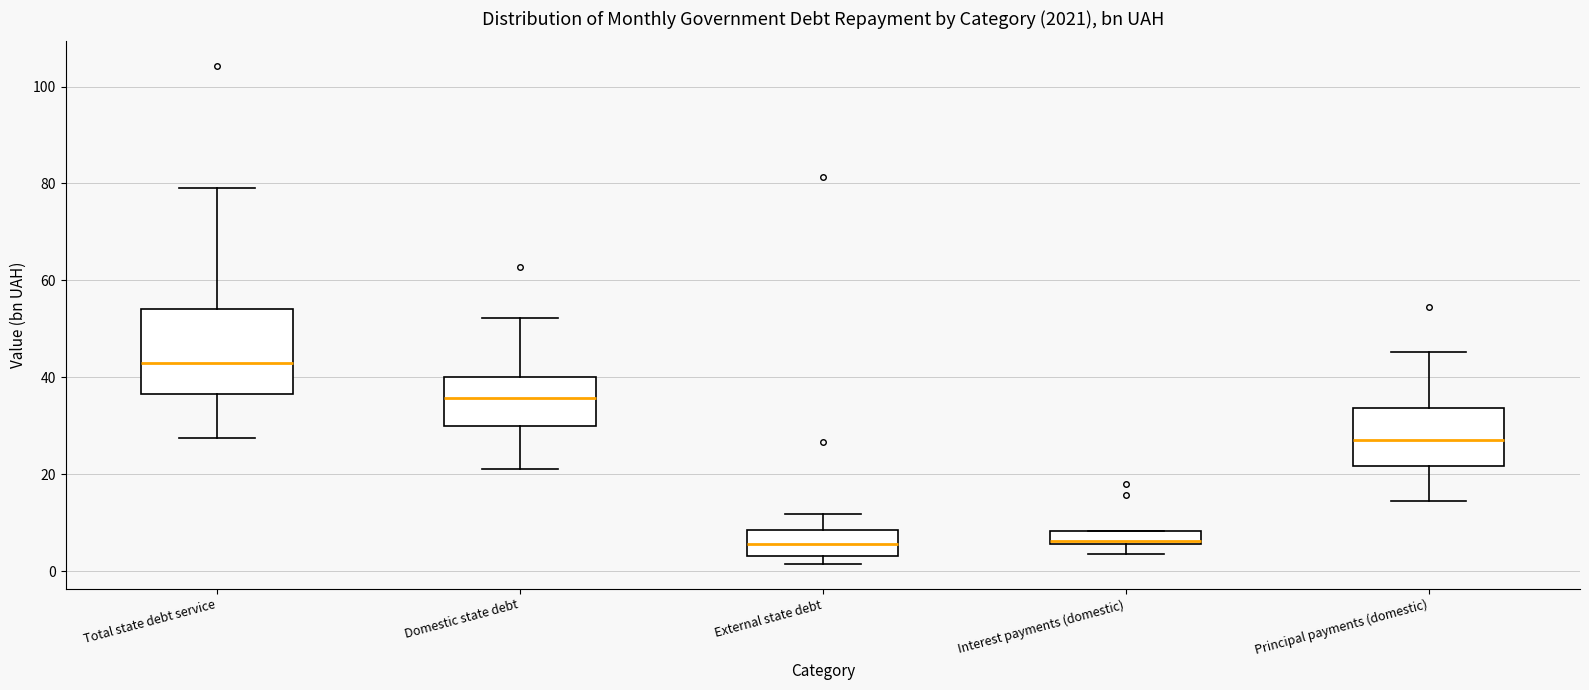

Where does the lower whisker of the box for Total state debt service end on the y-axis? The values are not printed on the chart, so give them approximately, as read against the axis.

28